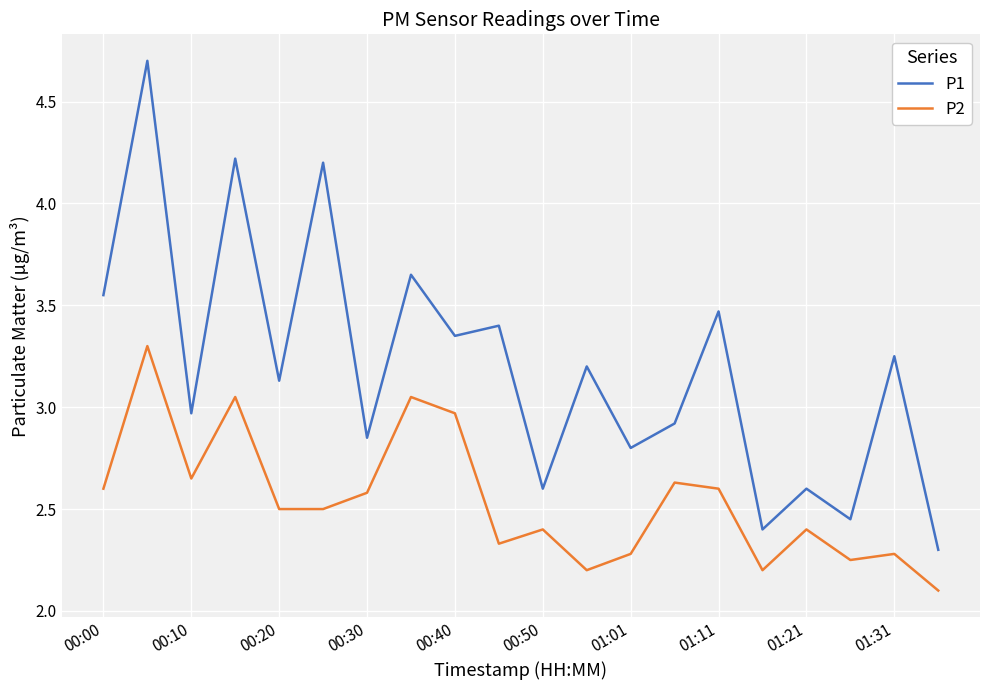

List the series in order of their peak value, lowest first.

P2, P1